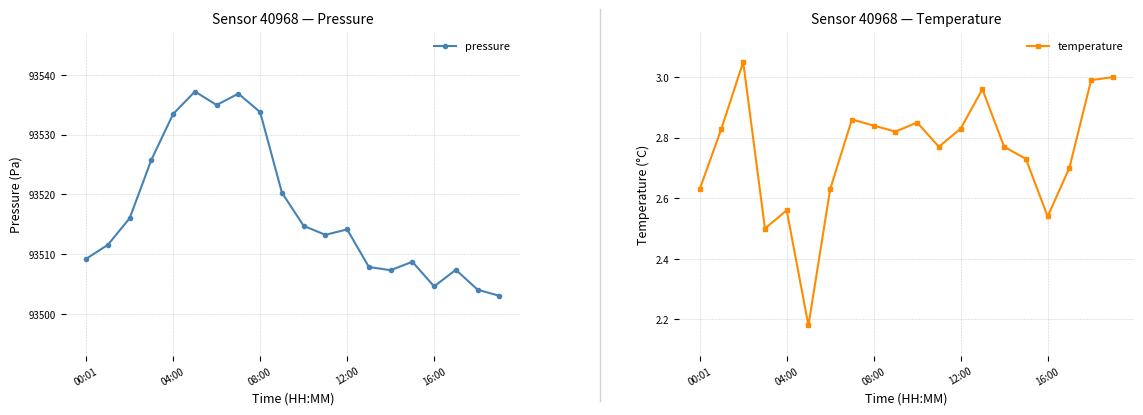

At which category is the sum across all series the highest?

7